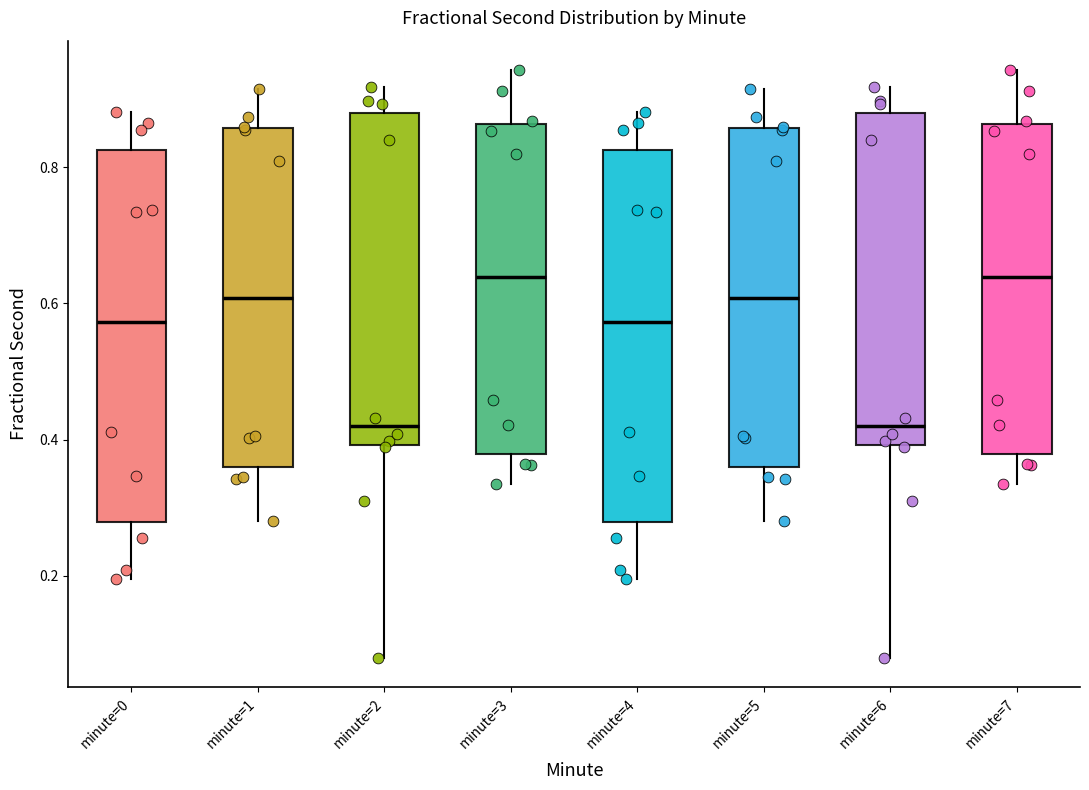

Where does the lower whisker of the box for minute=5 end on the y-axis? The values are not printed on the chart, so give them approximately, as read against the axis.

0.28